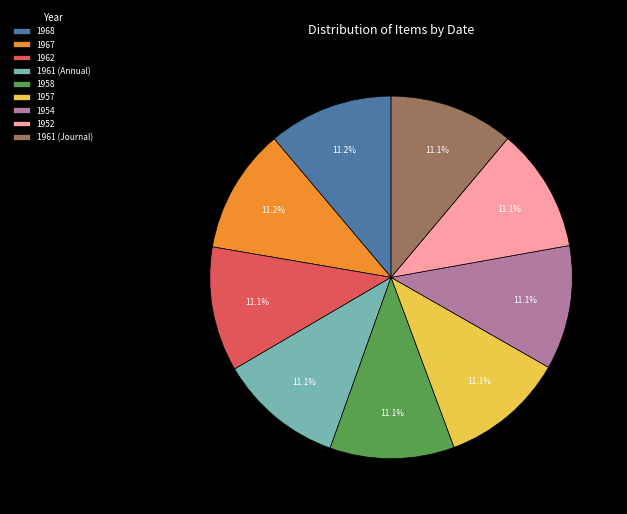

Is 1957 the majority of the pie?

No